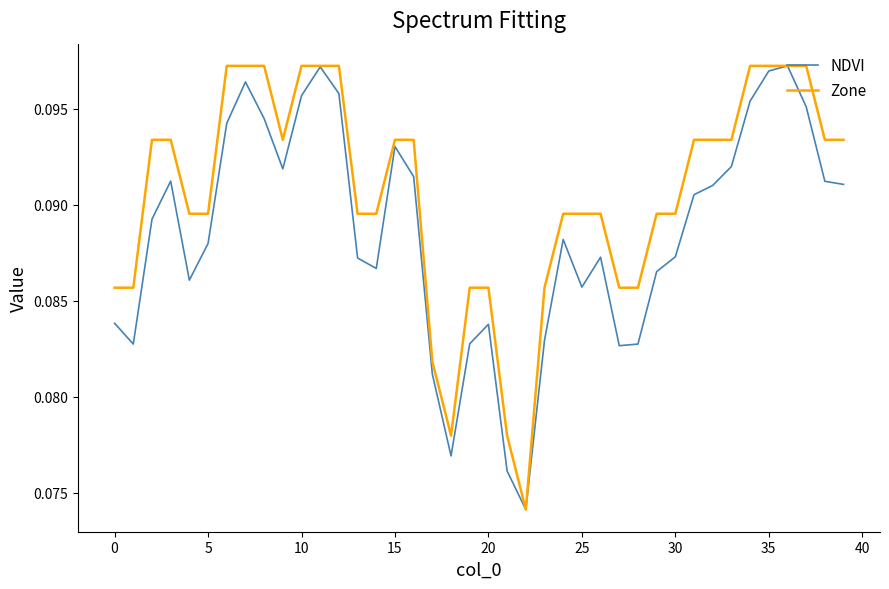

Which series has the largest total across all categories?

Zone